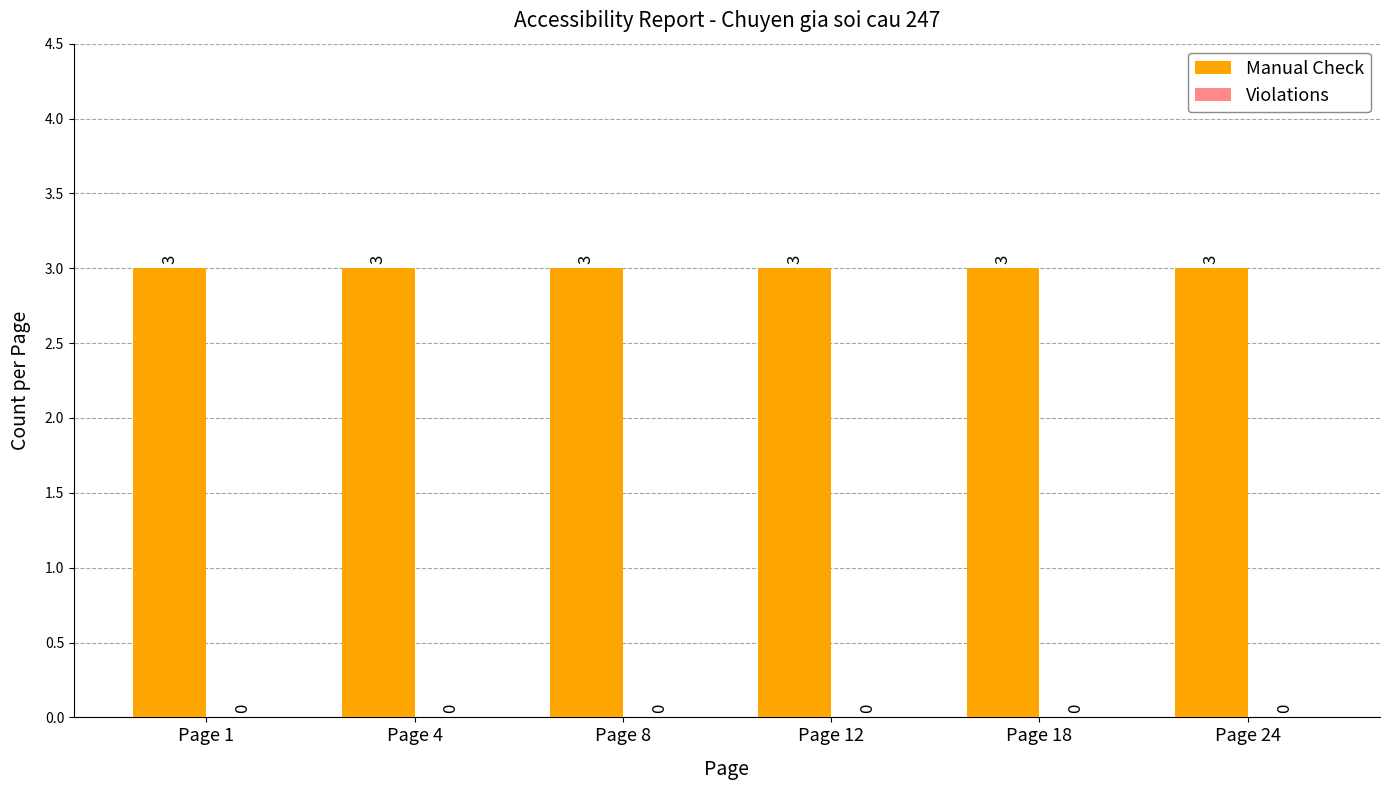

Which category has the lowest value in the Violations series?

Page 1